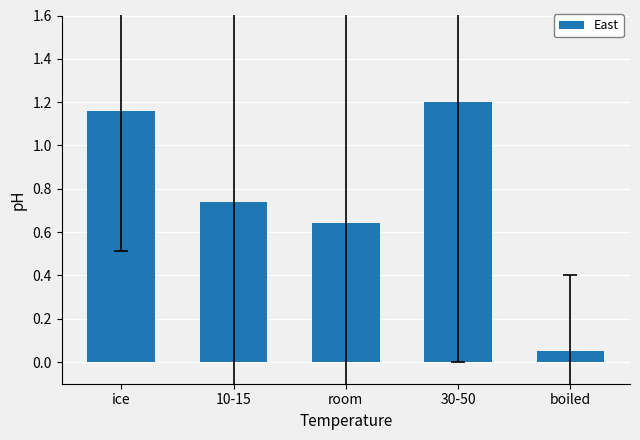

Rank the categories by value from highest to lowest.

30-50, ice, 10-15, room, boiled